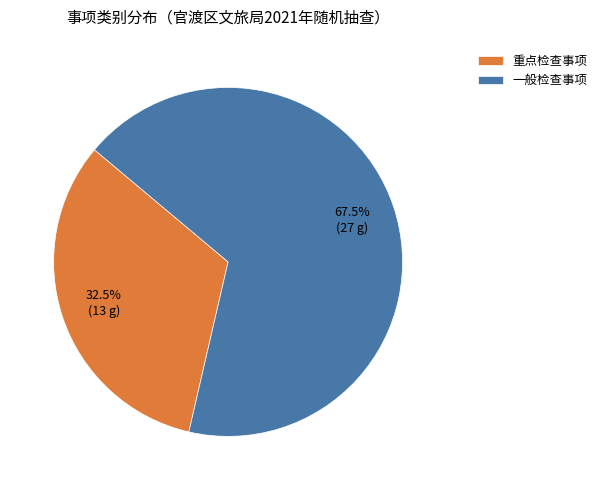

Rank the categories by value from highest to lowest.

一般检查事项, 重点检查事项